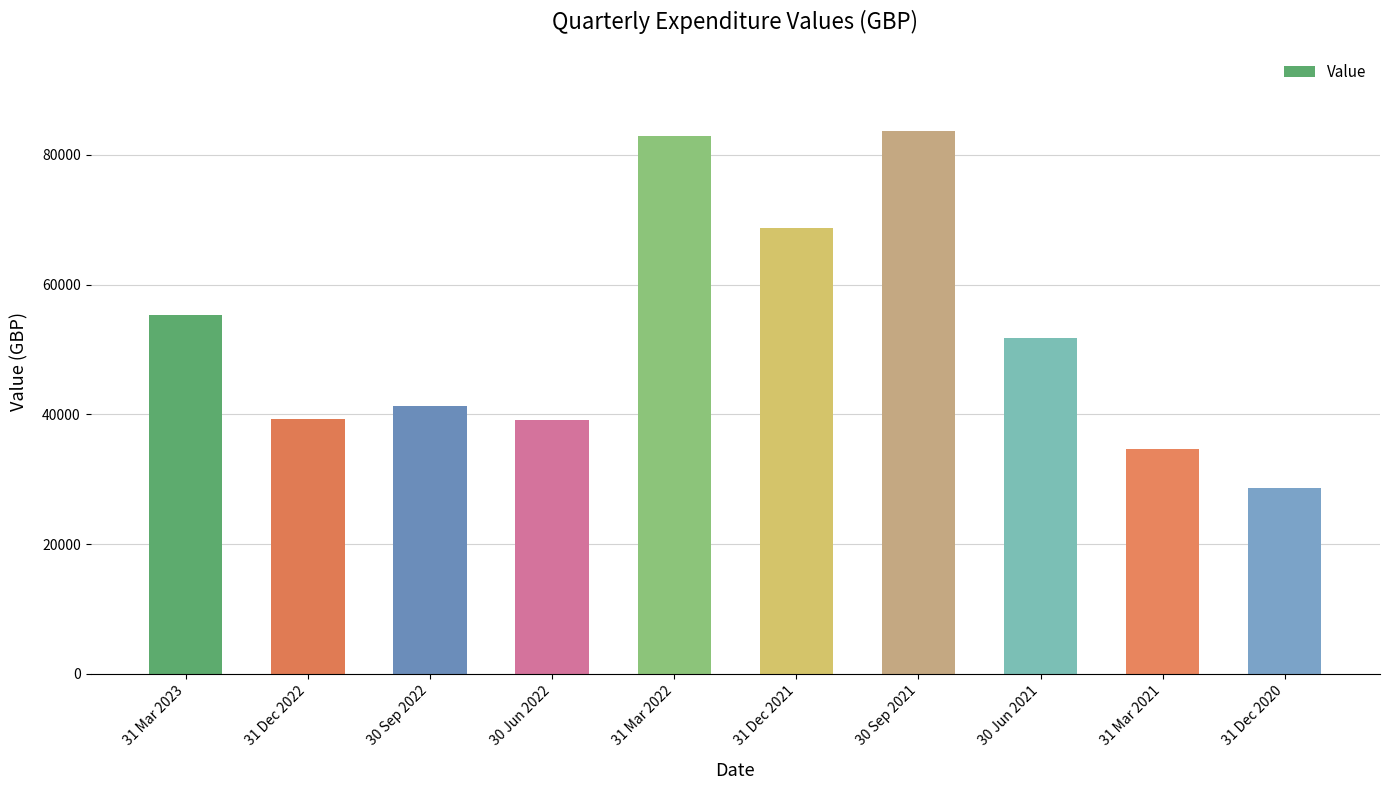

What is the difference between the maximum and minimum values?

54976.2